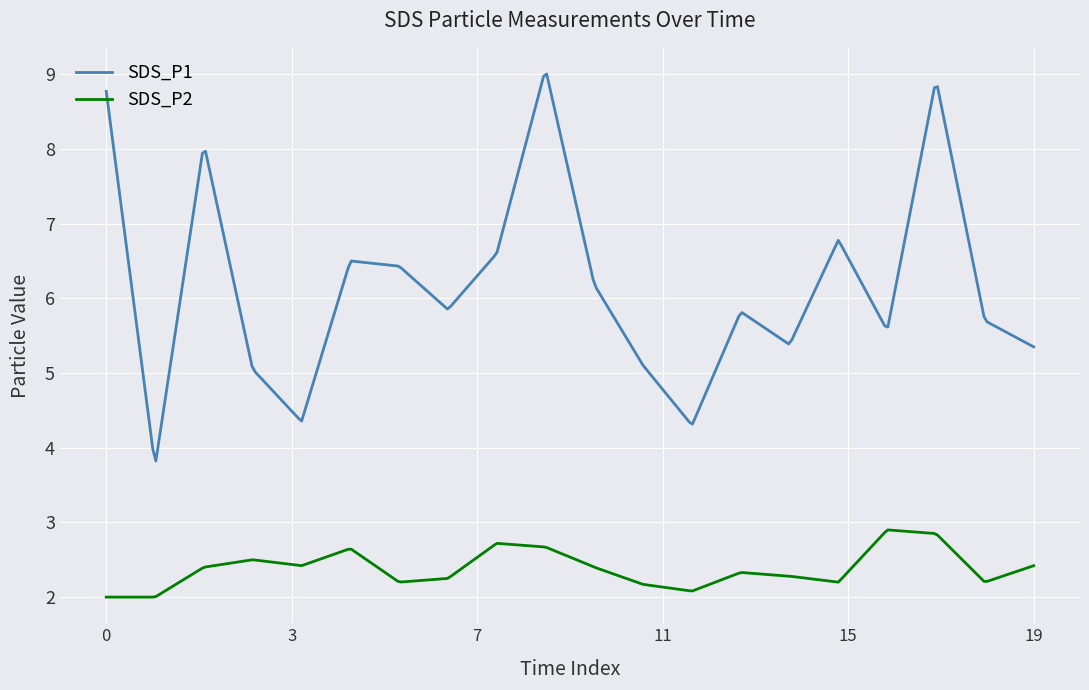

Which series has the widest spread of values?

SDS_P1